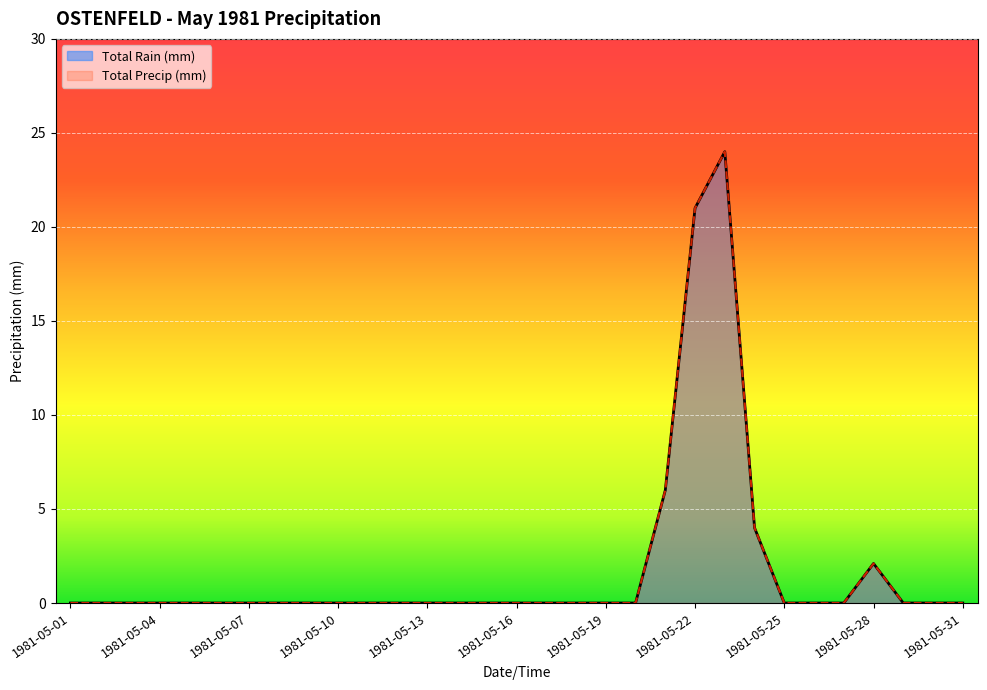

What is the highest value of the Total Precip (mm) series?

24.0